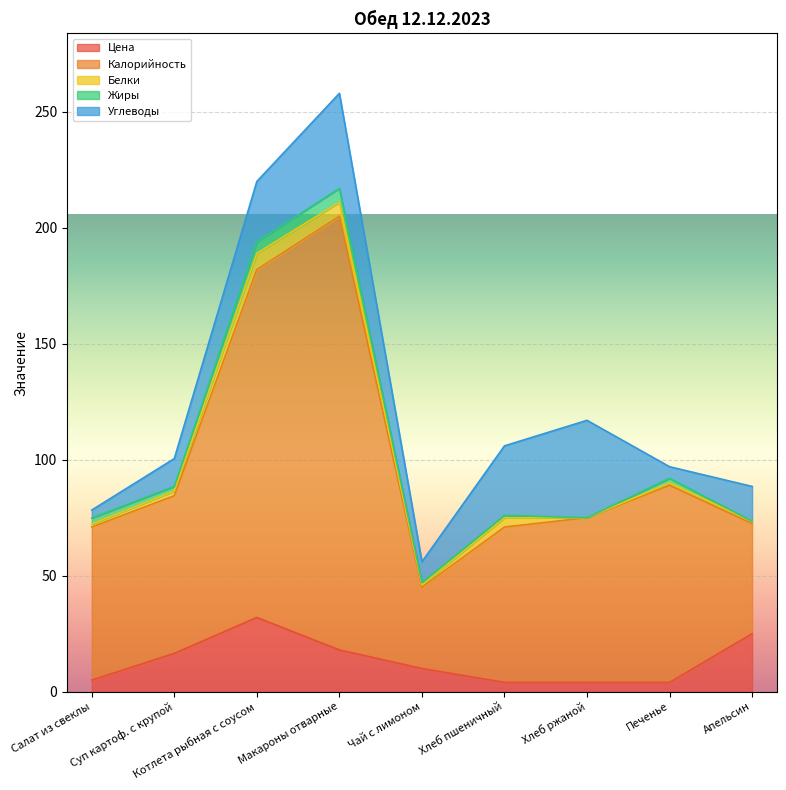

How many categories are shown in the chart?

9